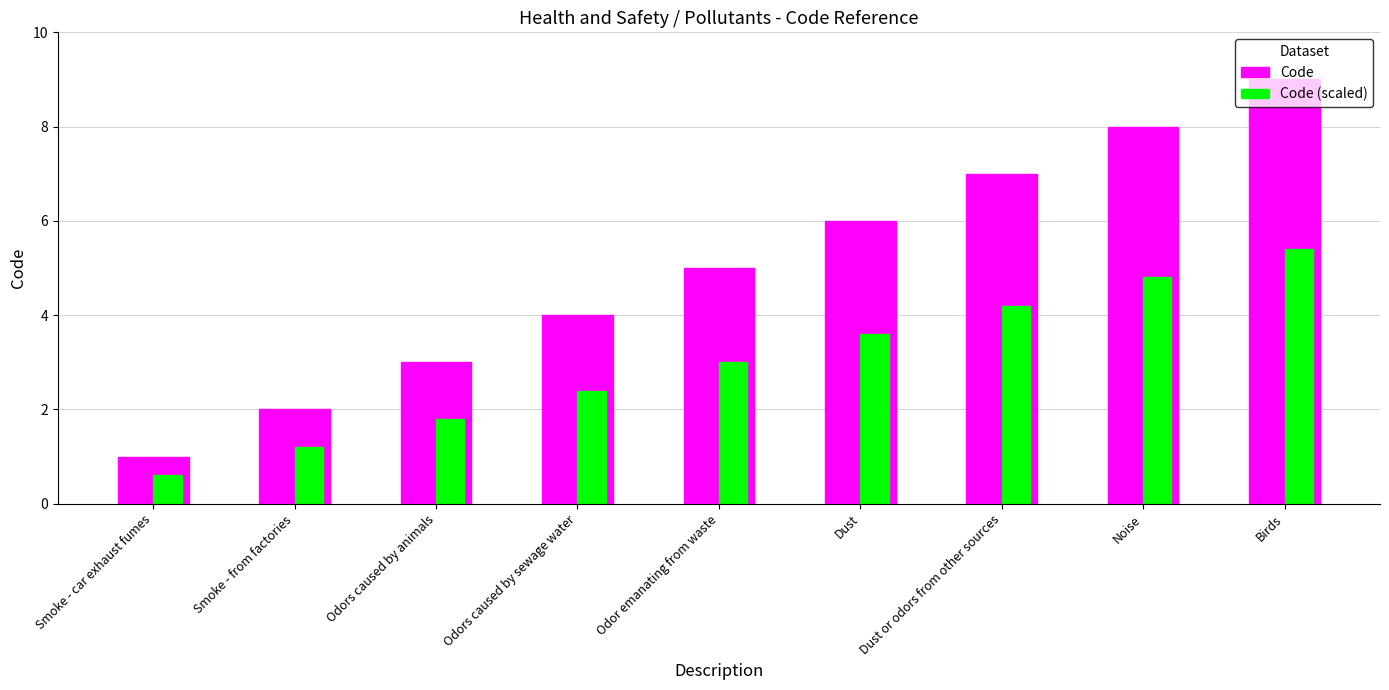

Reading left to right, what are all the values shown in this chart?

Code: Smoke - car exhaust fumes=1.0	Smoke - from factories=2.0	Odors caused by animals=3.0	Odors caused by sewage water=4.0	Odor emanating from waste=5.0	Dust=6.0	Dust or odors from other sources=7.0	Noise=8.0	Birds=9.0
Code (scaled): Smoke - car exhaust fumes=0.6	Smoke - from factories=1.2	Odors caused by animals=1.8	Odors caused by sewage water=2.4	Odor emanating from waste=3.0	Dust=3.6	Dust or odors from other sources=4.2	Noise=4.8	Birds=5.4